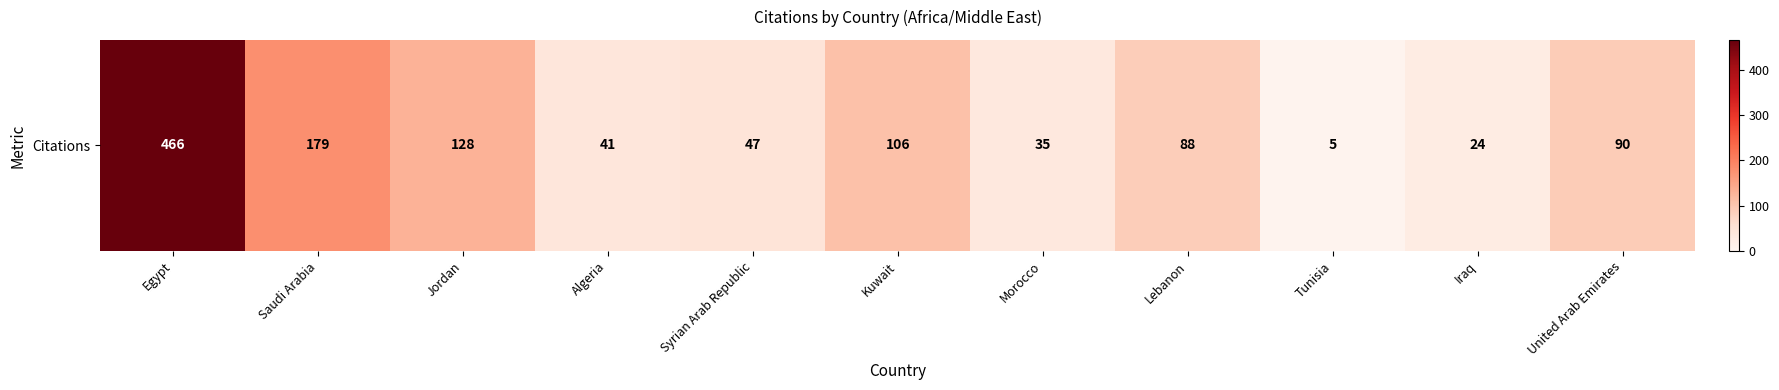

What value does the data have at Iraq, to the nearest 10?

20